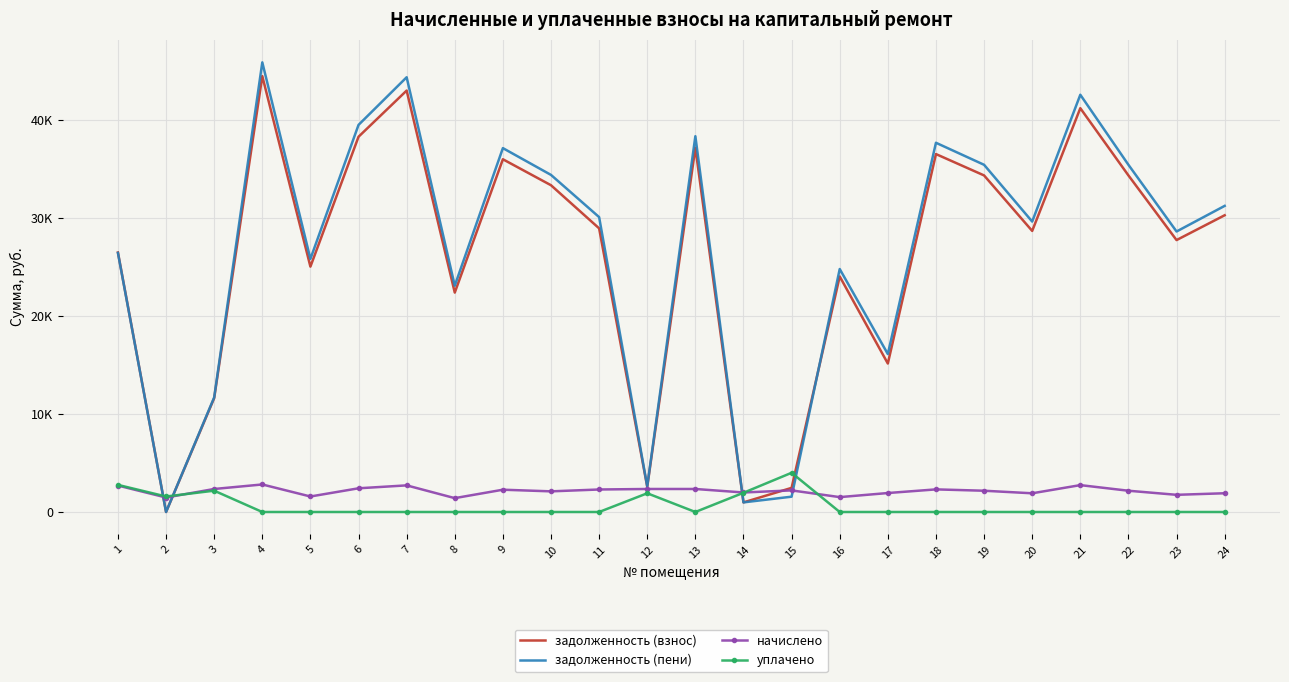

What is the value of the начислено point at the 18th from the left?

2306.4